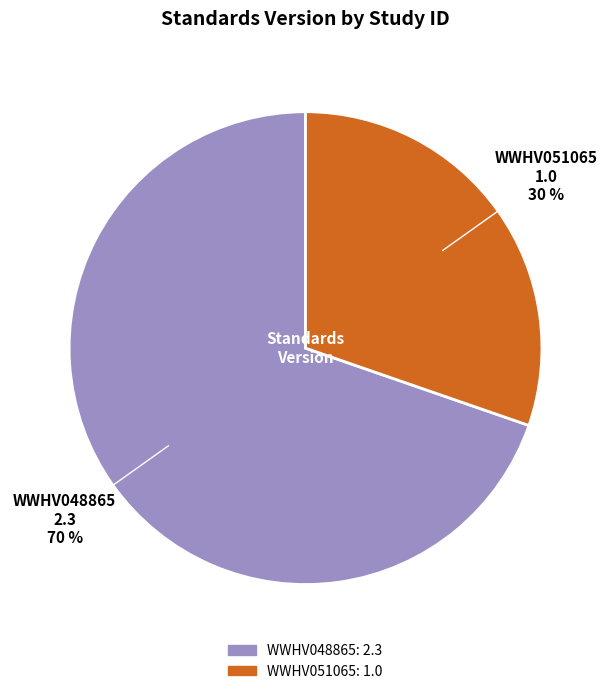

Which slice represents more than half of the pie?

WWHV048865